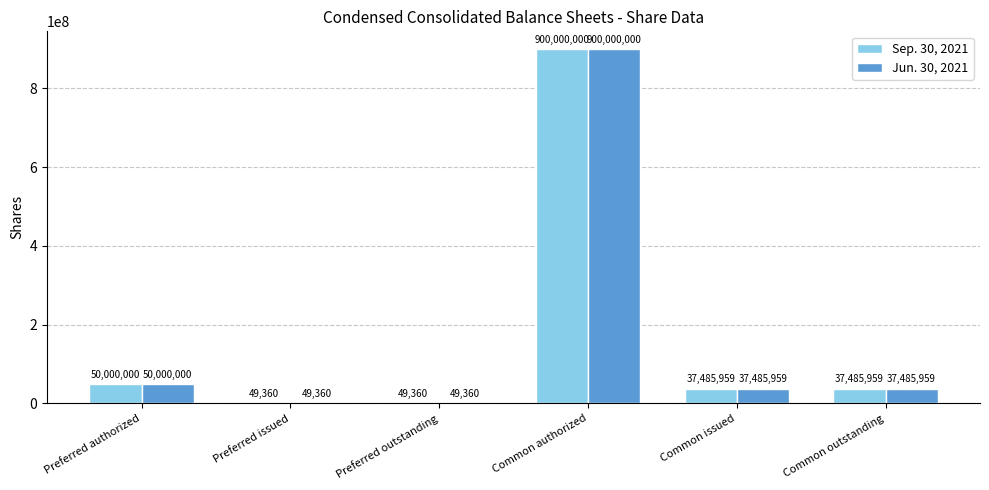

What is the sum of the Jun. 30, 2021 values at Preferred authorized and Preferred outstanding?

50049360